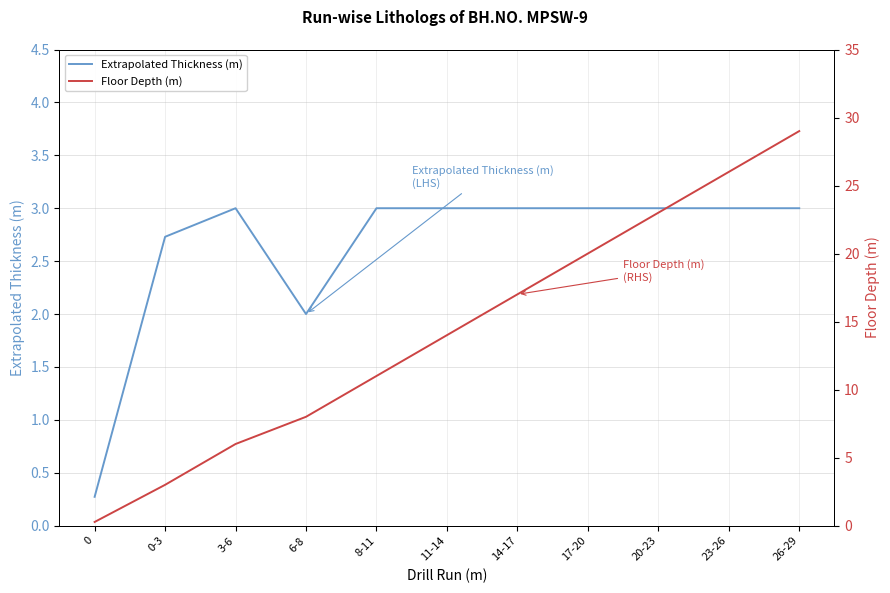

What is the sum of all Extrapolated Thickness (m) values?

29.0